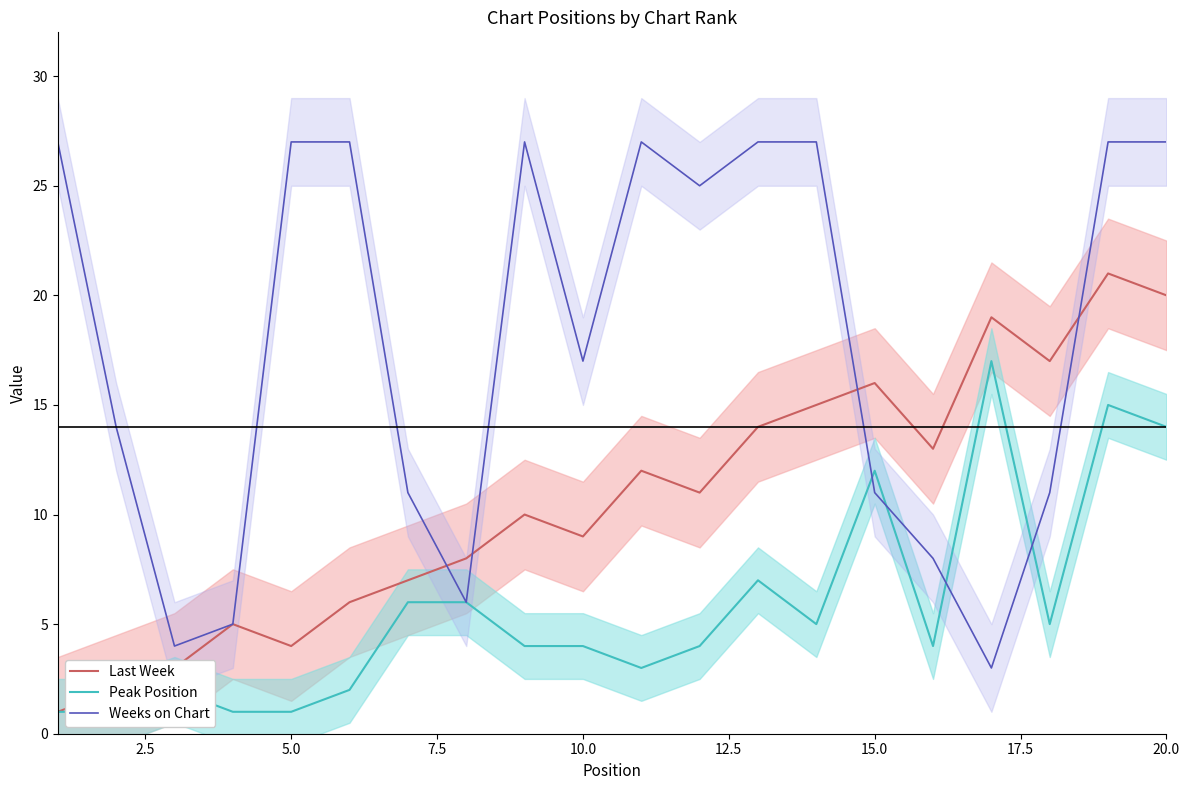

How many data points in Weeks on Chart are less than 25?

10